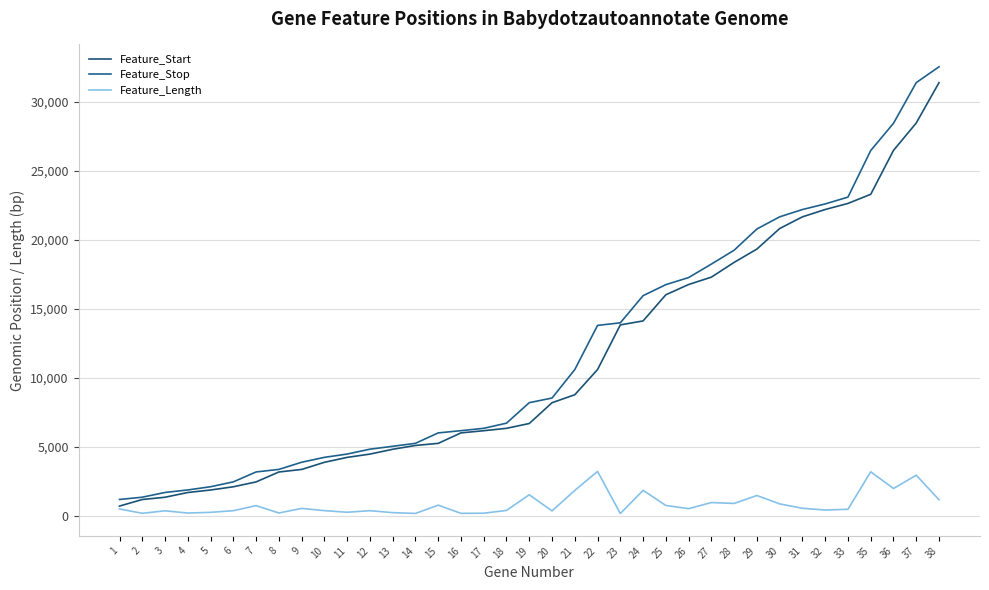

Where does the Feature_Length series first go above 480?

7